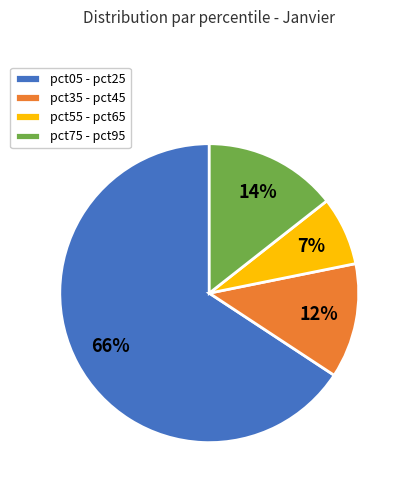

Does pct05 - pct25 account for over 50% of the chart?

Yes